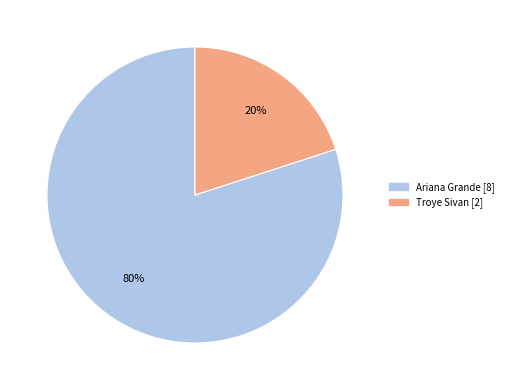

Rank the categories by value from highest to lowest.

Ariana Grande, Troye Sivan